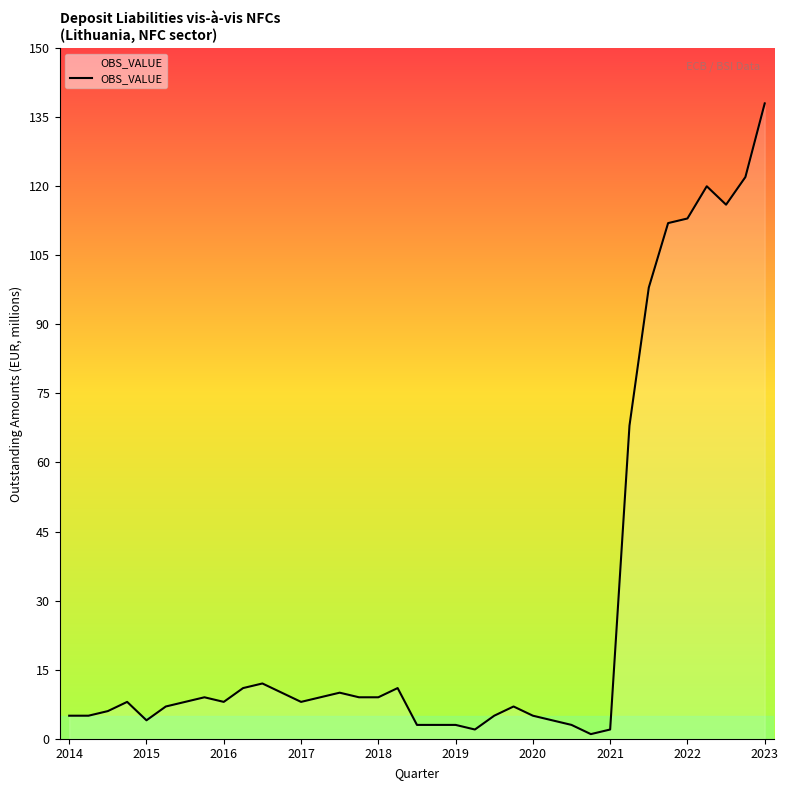

What is the maximum value shown in the chart?

138